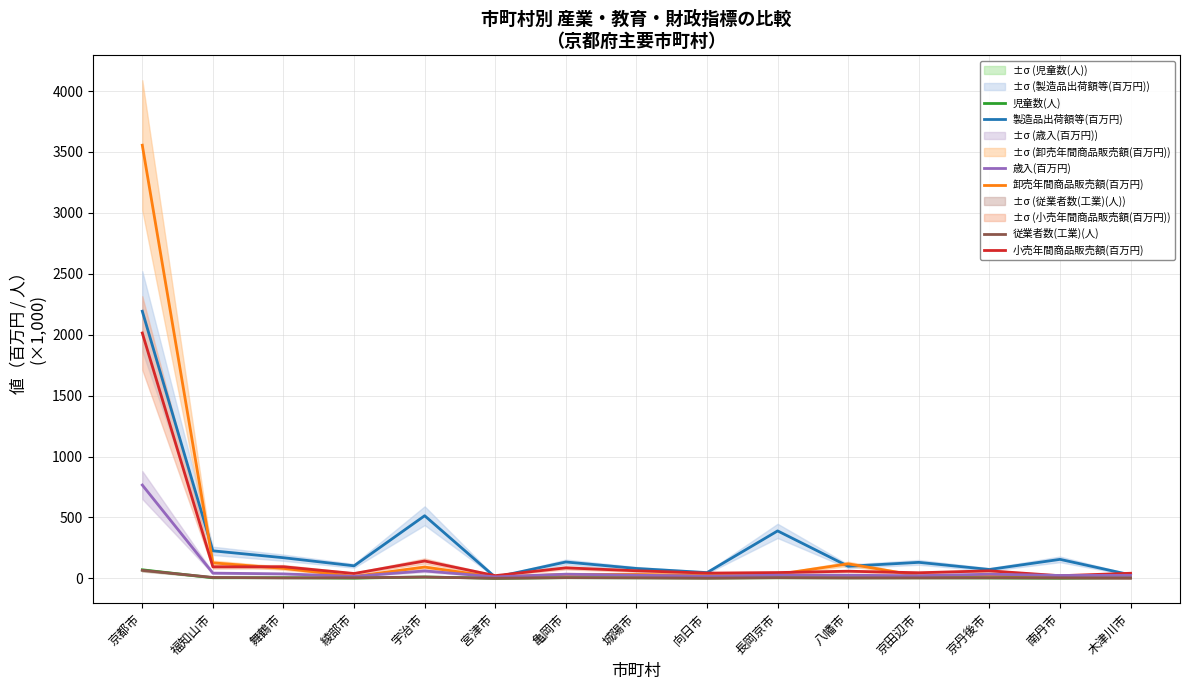

Rank the categories by 歳入(百万円) value from lowest to highest.

宮津市, 綾部市, 向日市, 京田辺市, 南丹市, 木津川市, 八幡市, 城陽市, 長岡京市, 亀岡市, 京丹後市, 舞鶴市, 福知山市, 宇治市, 京都市